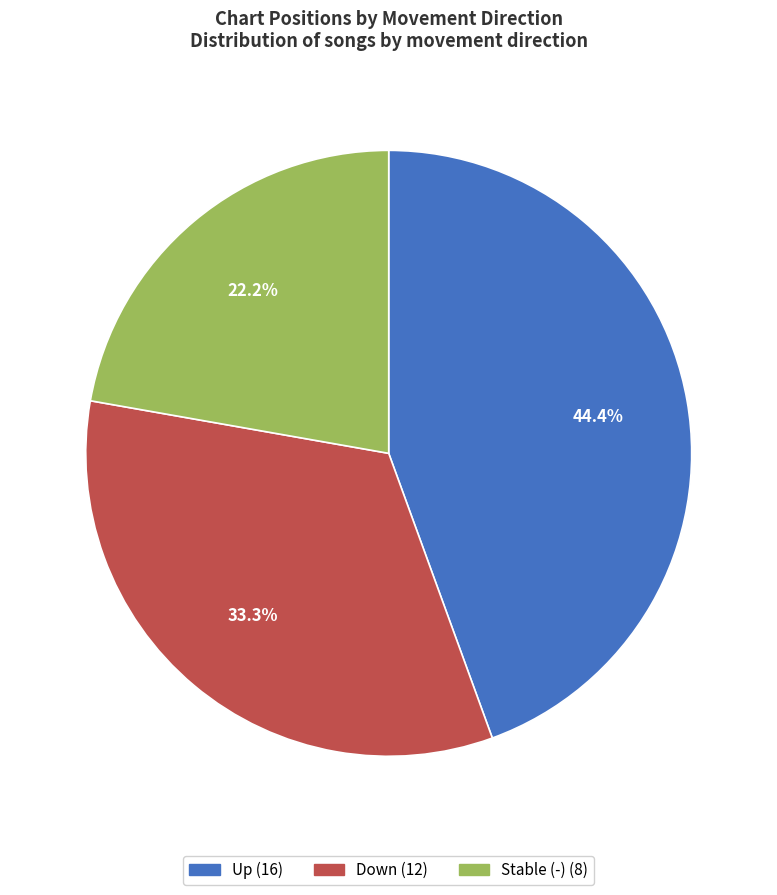

Is there a majority slice in this chart?

No